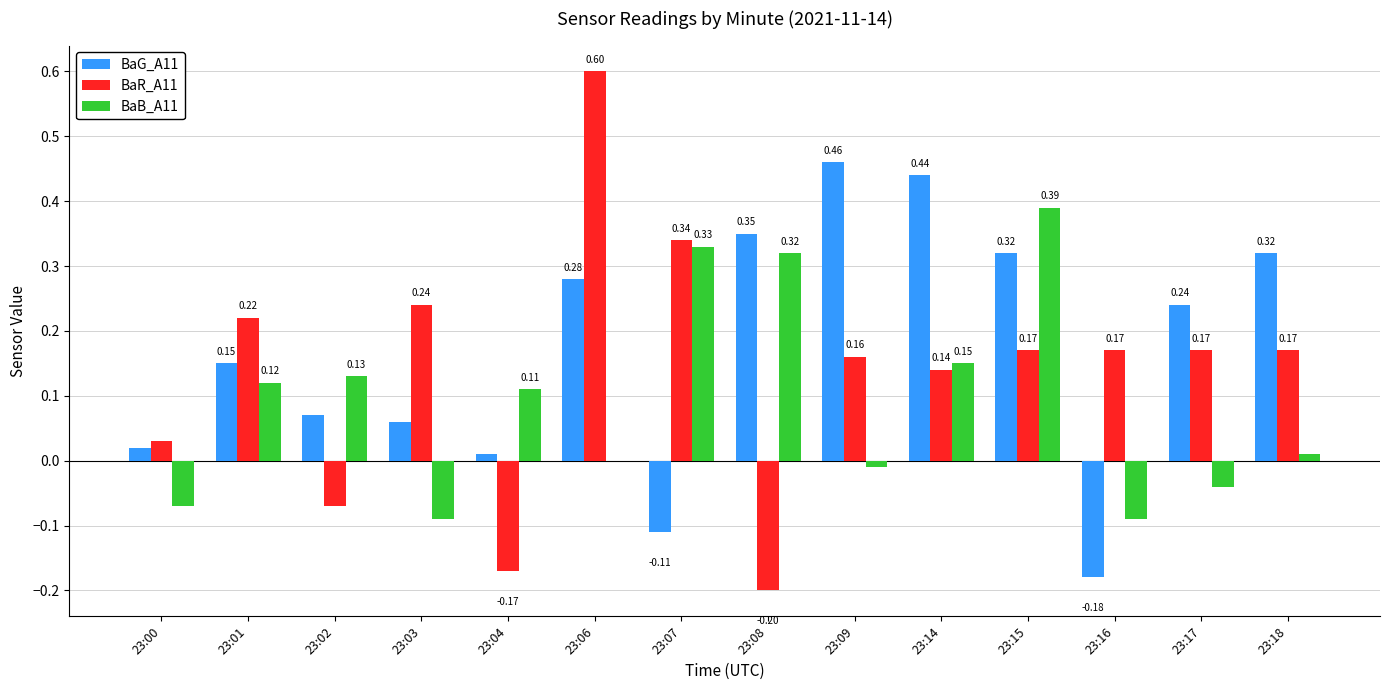

At which label does BaG_A11 reach its peak?

23:09